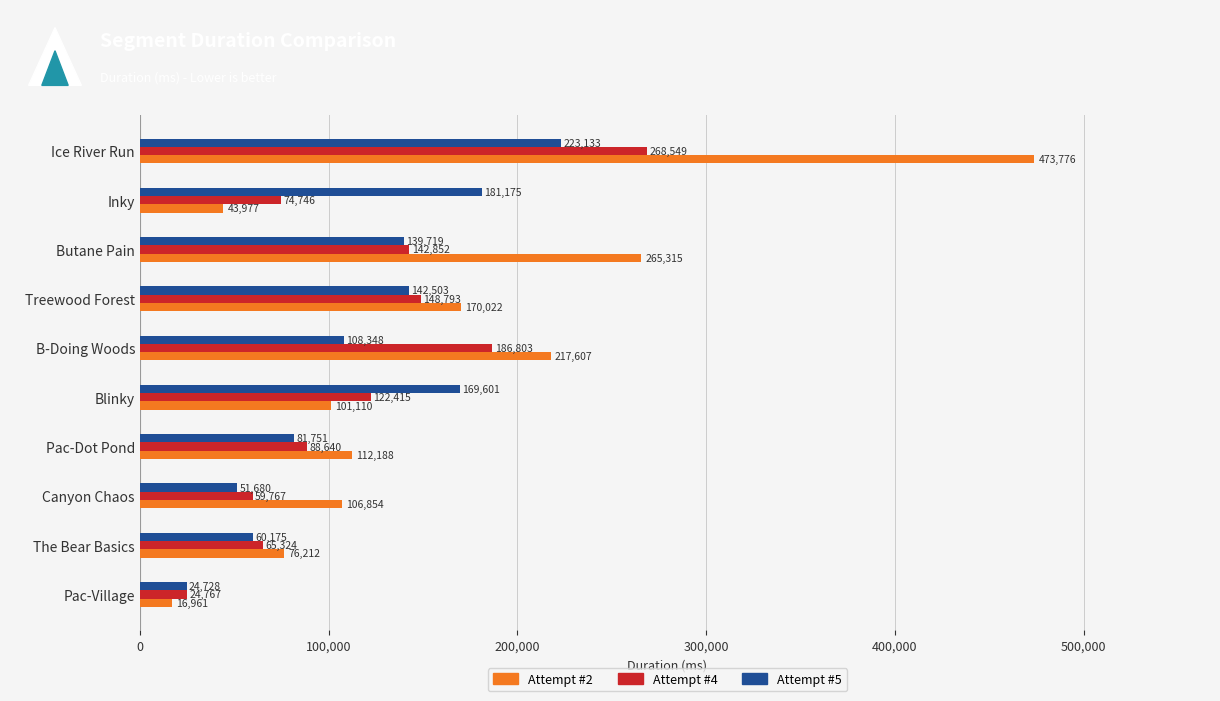

The Attempt #2 series shows 62777 at Pac-Dot Pond. True or false?

False